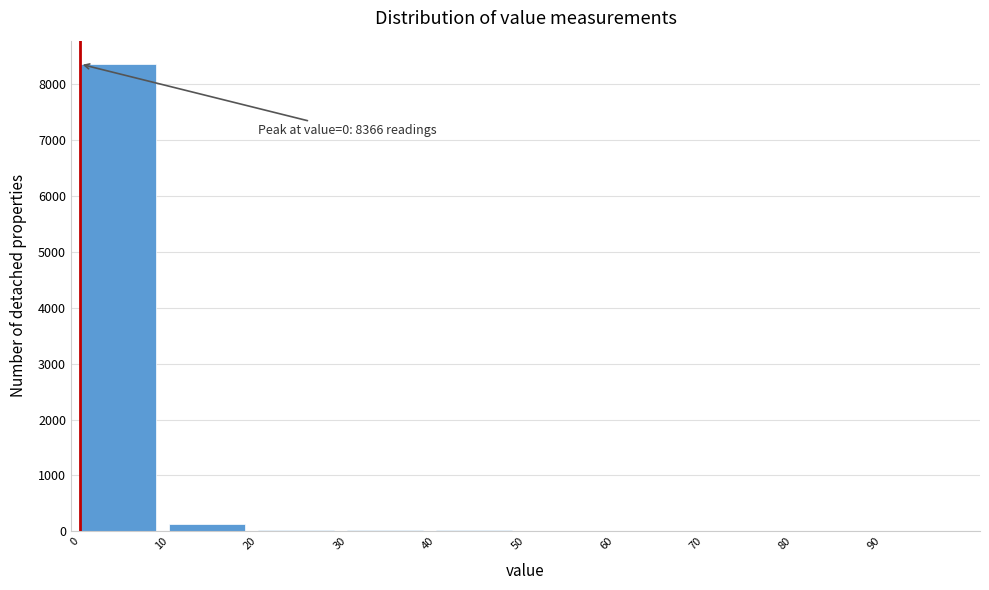

Which range on the x-axis has the tallest bar?

0 to 10